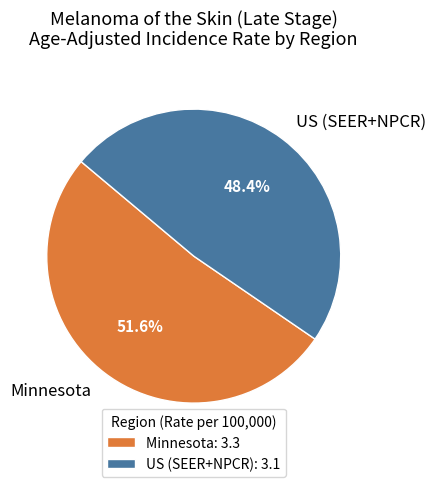

Approximately how many times larger is the value at US (SEER+NPCR) compared to Minnesota?

0.9